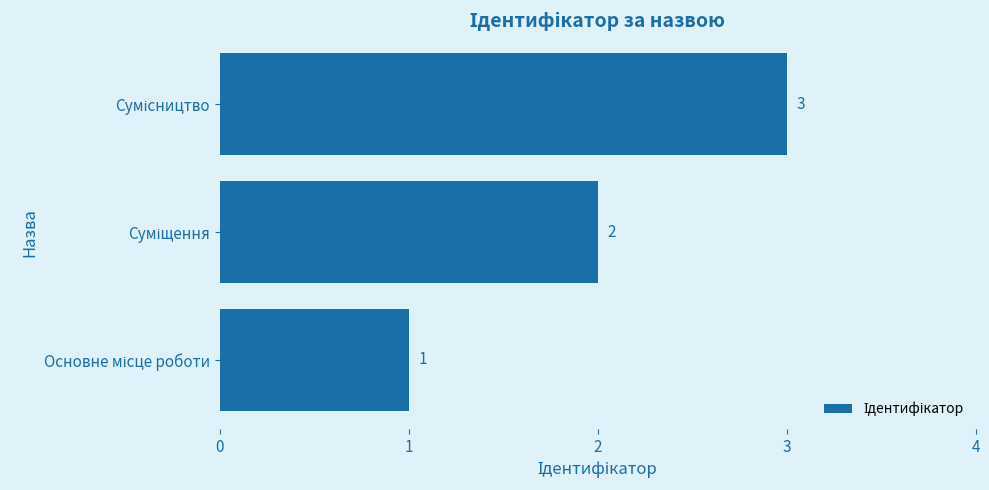

How many values are between 1 and 3?

3